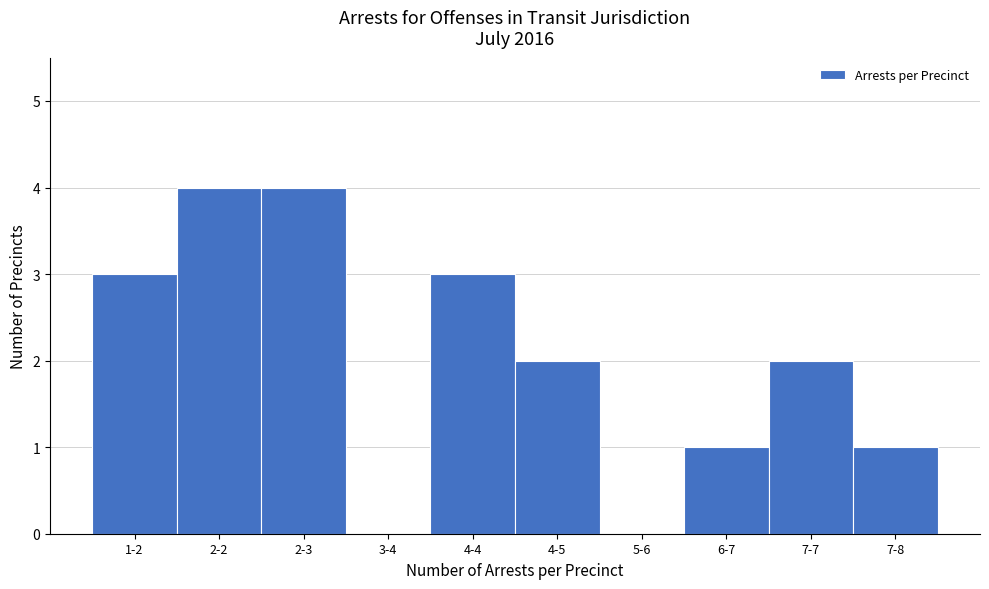

Reading left to right, list all the values displayed in this chart.

1-2=3	2-2=4	2-3=4	3-4=0	4-4=3	4-5=2	5-6=0	6-7=1	7-7=2	7-8=1